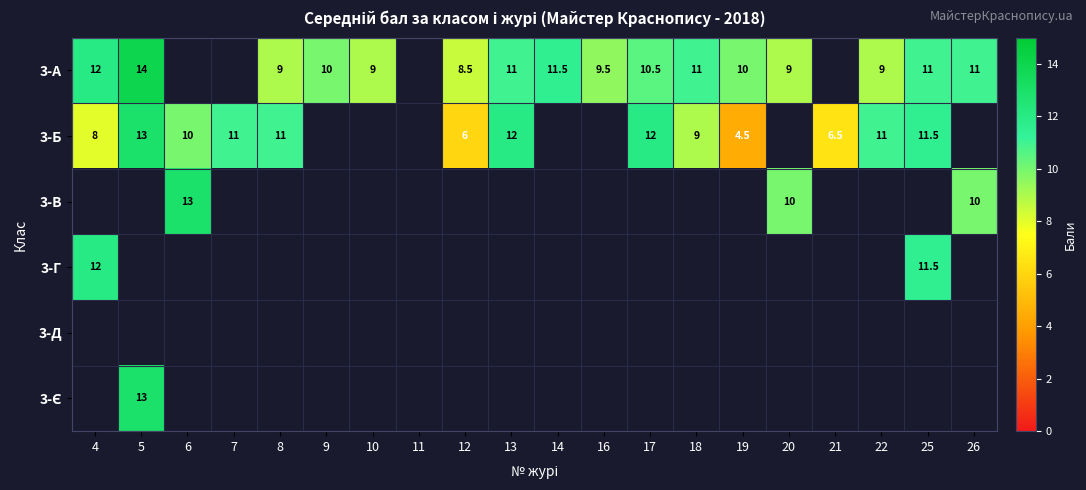

The value of 3-Б at 21 is 11.2. True or false?

False